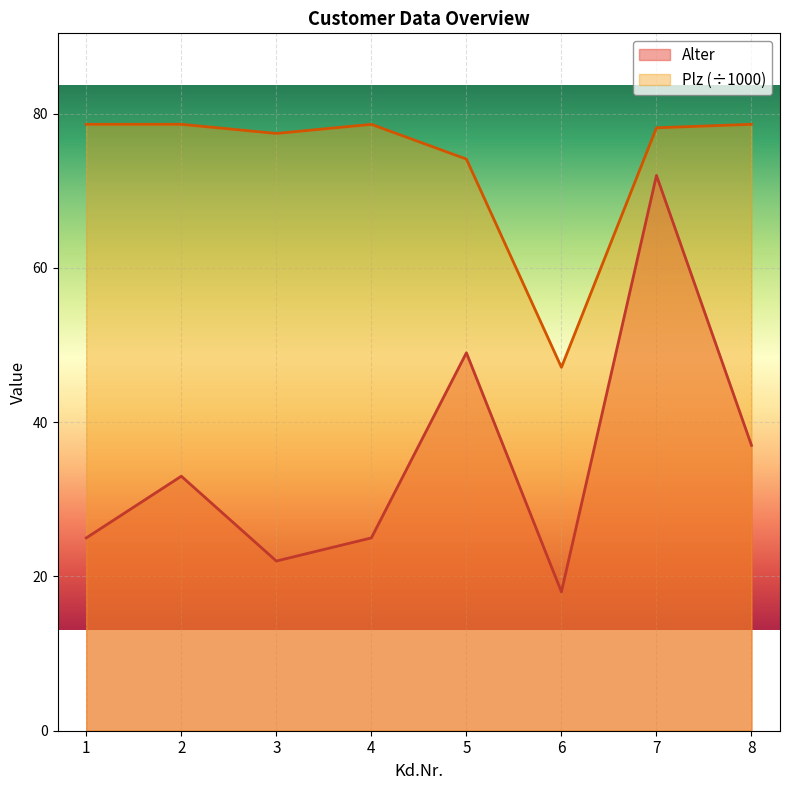

What is the sum of all Plz values?

591.4